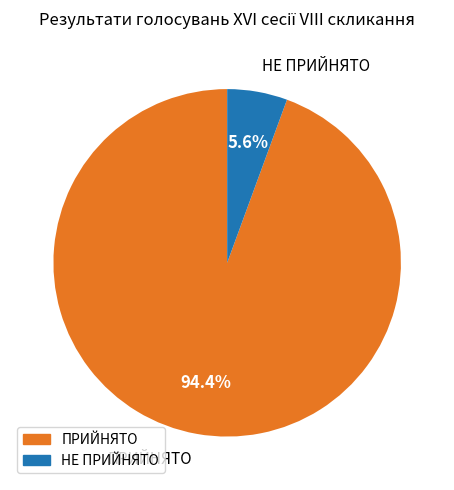

To the nearest percent, what percentage of the pie is ПРИЙНЯТО?

94%